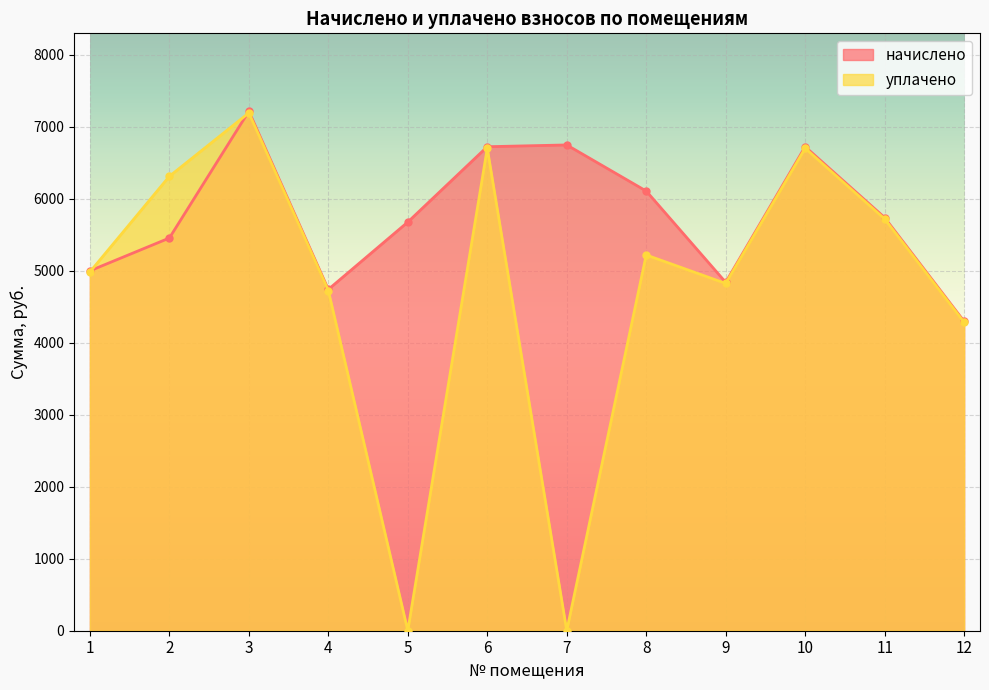

What is the sum of all начислено values?

69255.4